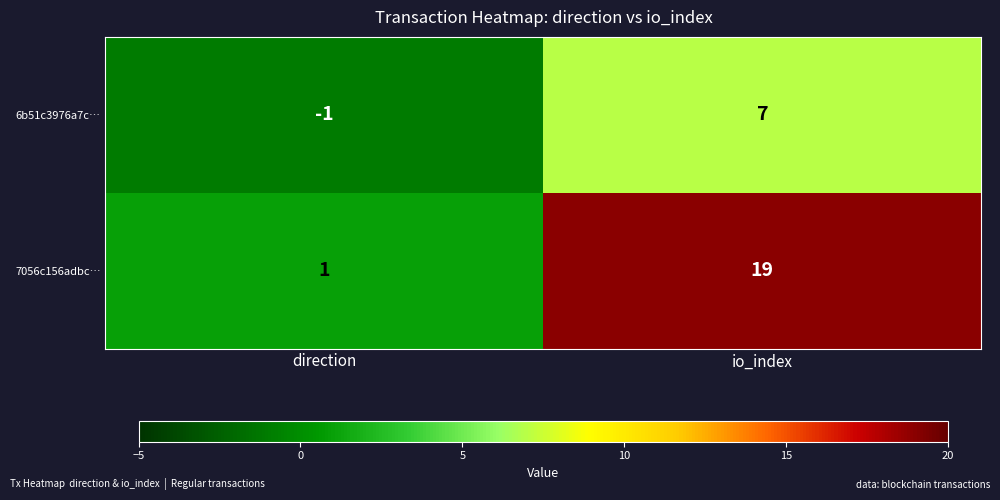

Which label corresponds to the smallest value in the chart?

direction